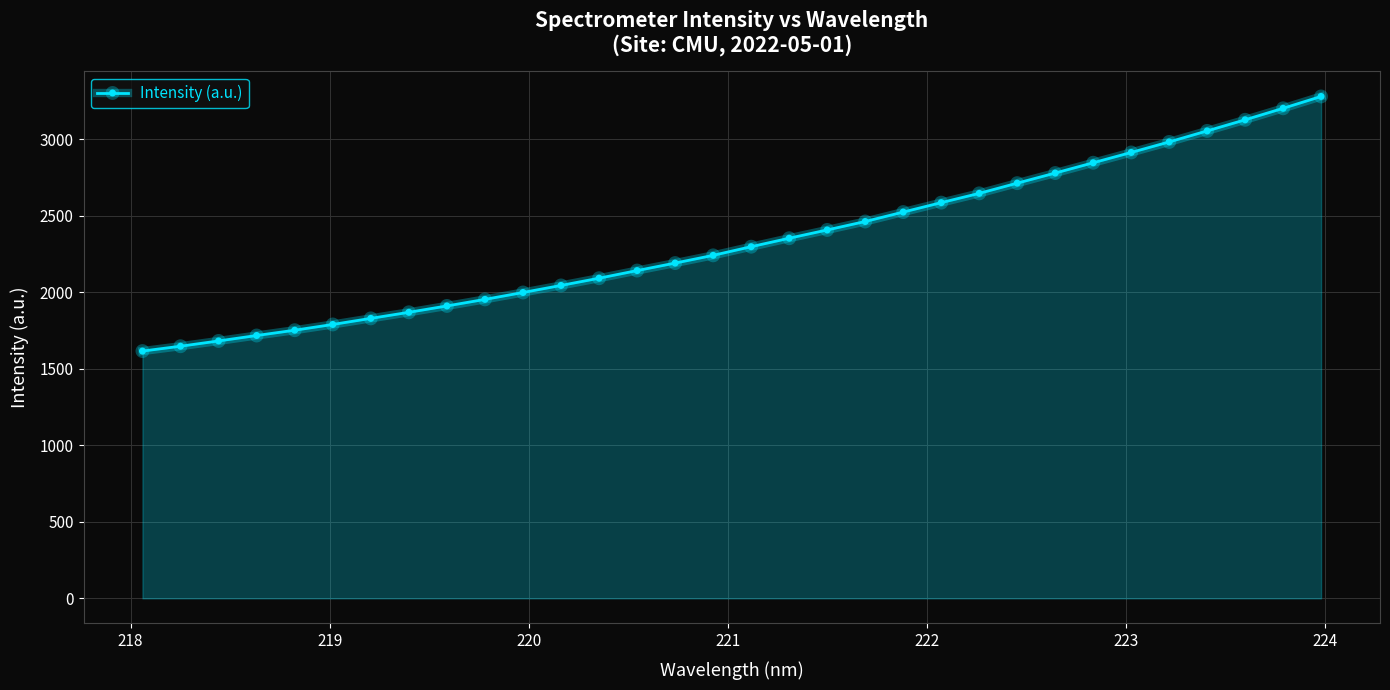

What is the average value?

2333.4